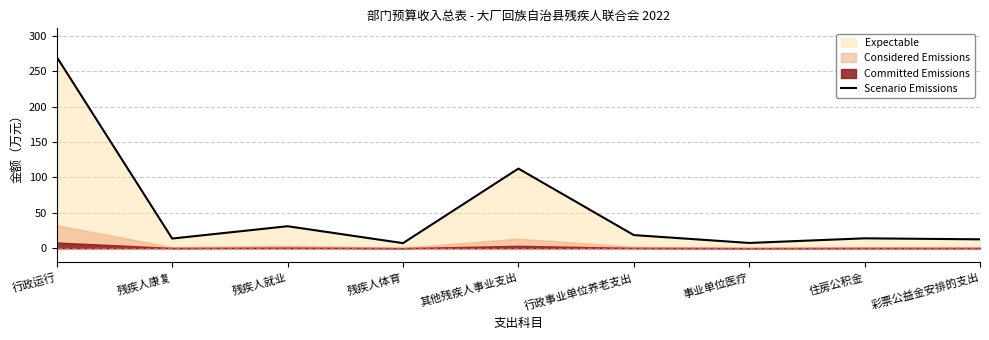

What is the value of the 7th point from the left?

7.5